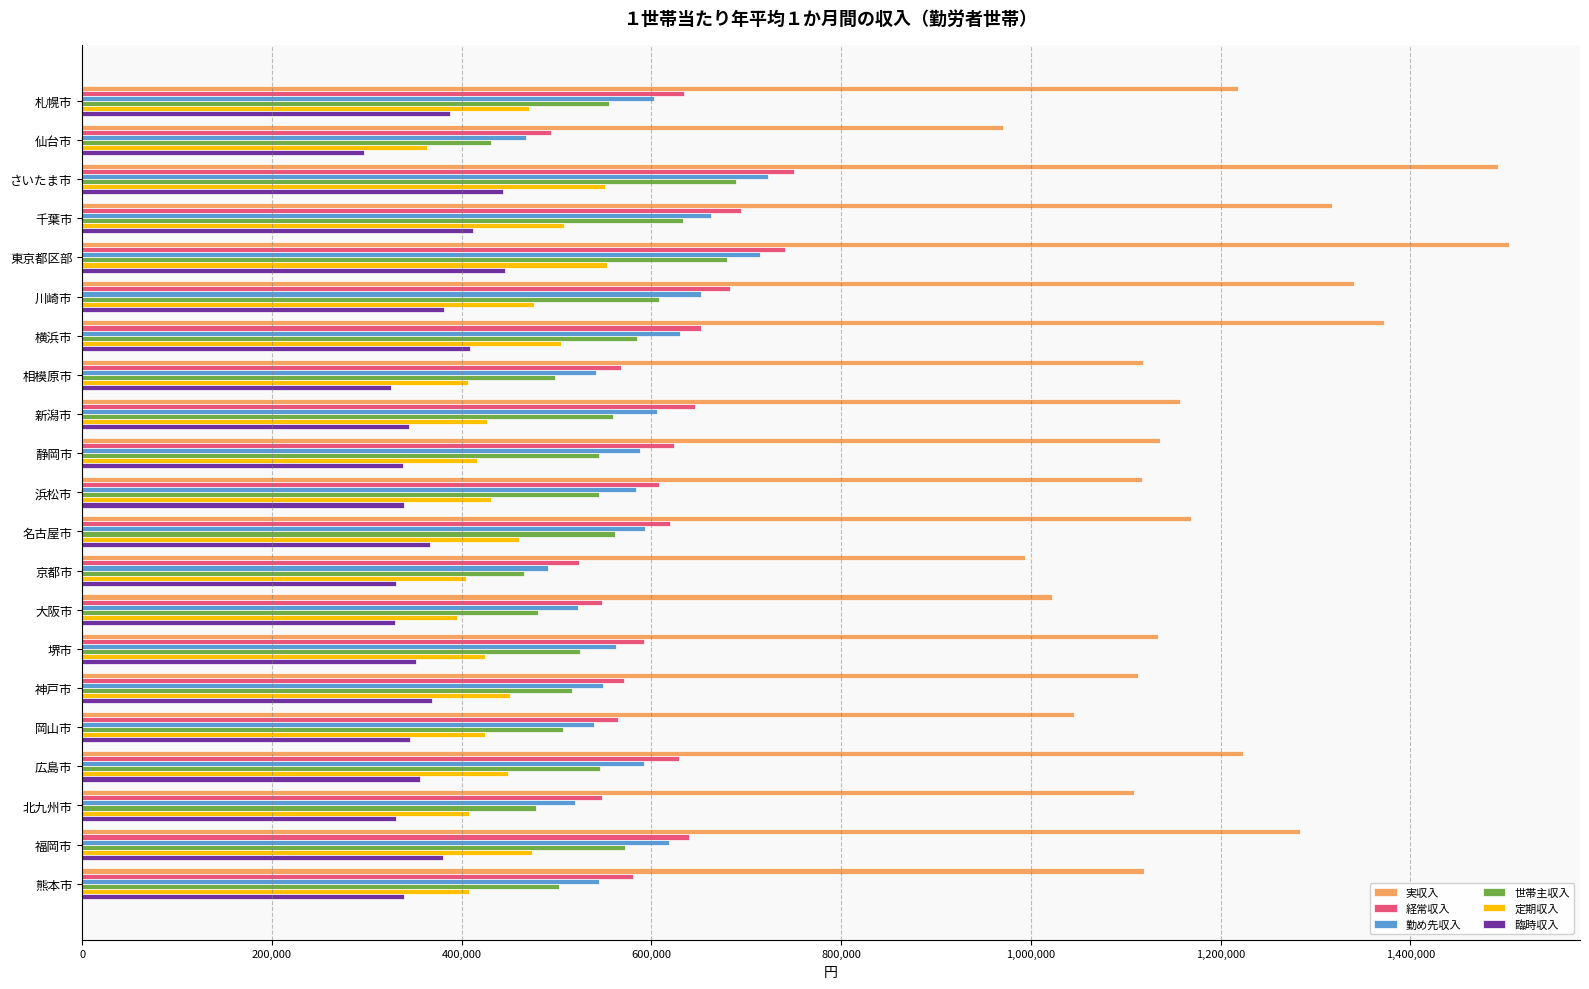

What is the average value of the 臨時収入 series?

362946